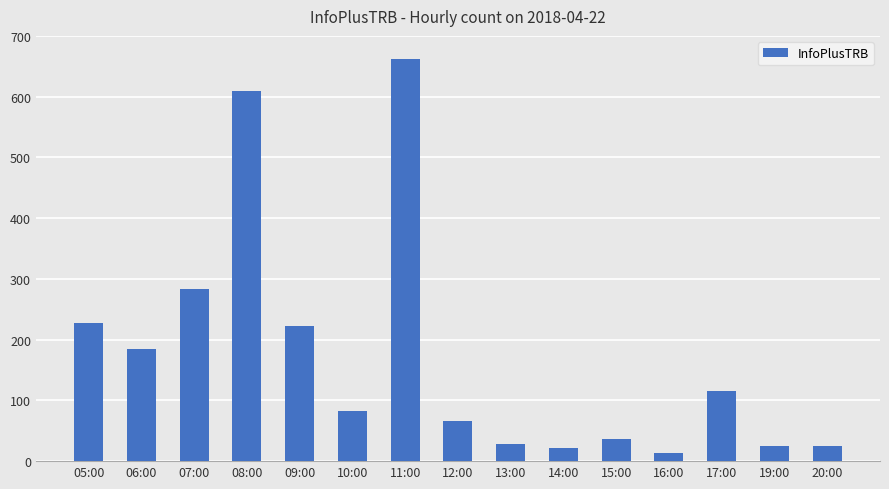

What is the difference between the values at 07:00 and 05:00?

56